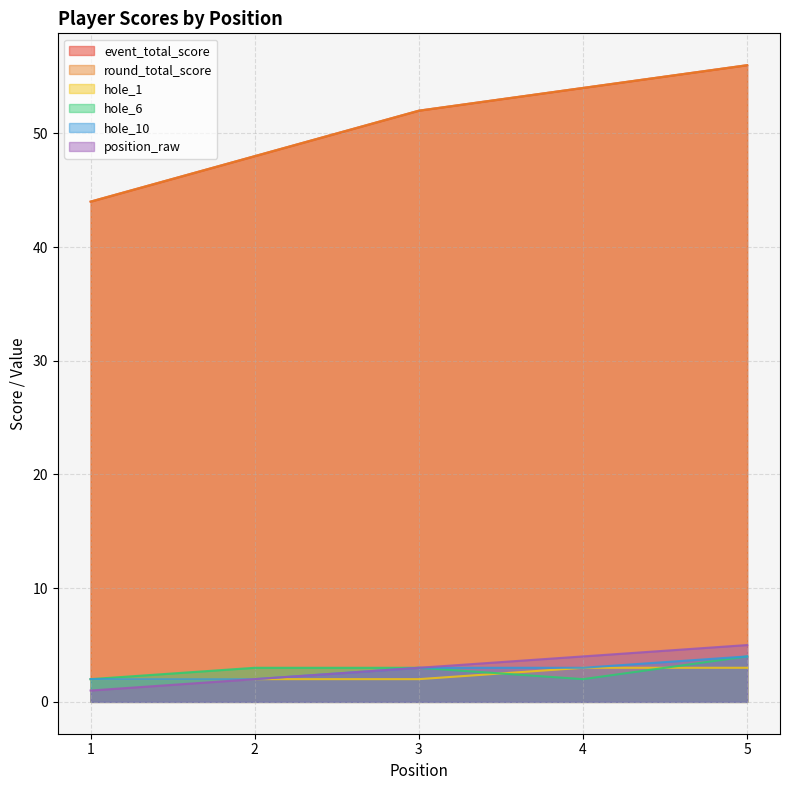

True or false: round_total_score has more than 0 interior local peaks.

False